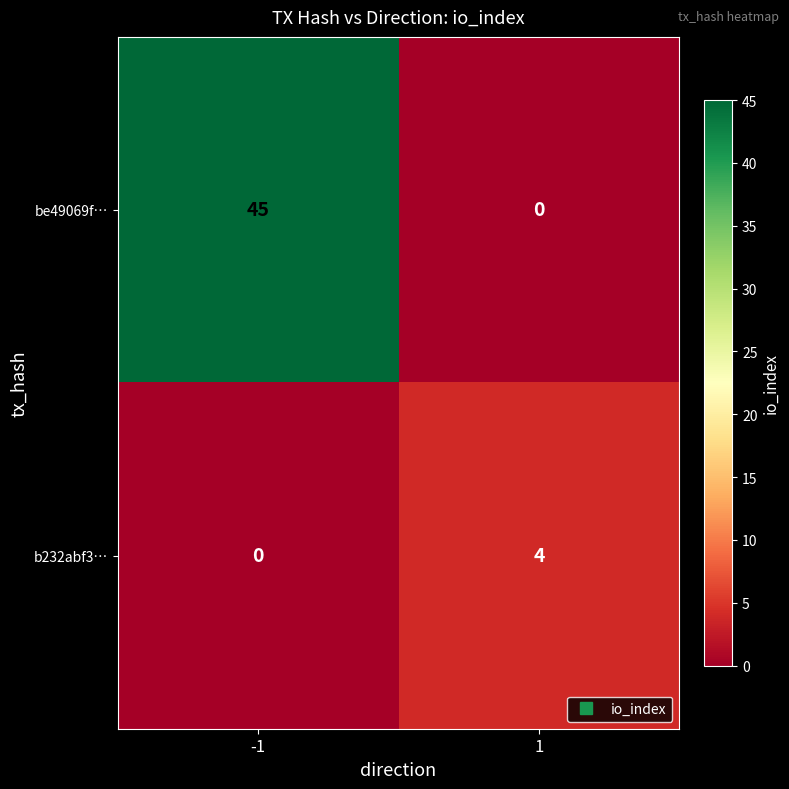

Reading right to left, transcribe all the data shown in this chart.

be49069f…: 1=0	-1=45
b232abf3…: 1=4	-1=0